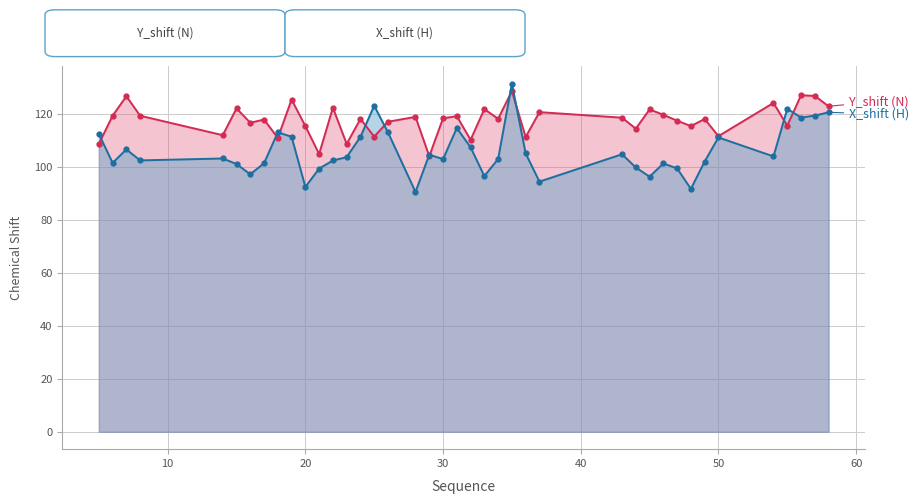

What is the minimum value for X_shift (H)?

90.6